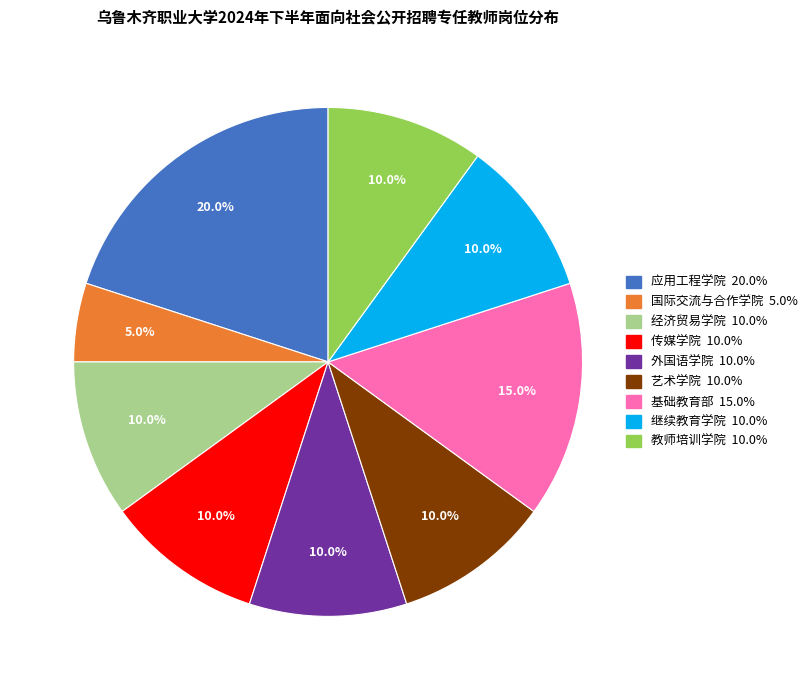

Approximately how many times larger is the value at 教师培训学院 compared to 外国语学院?

1.0